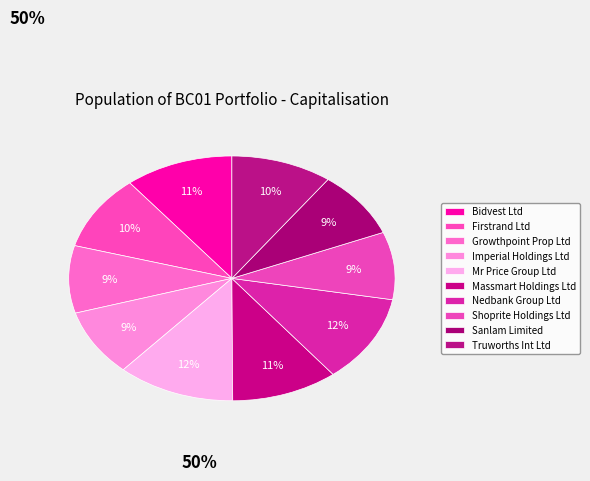

How many slices are in this pie chart?

10